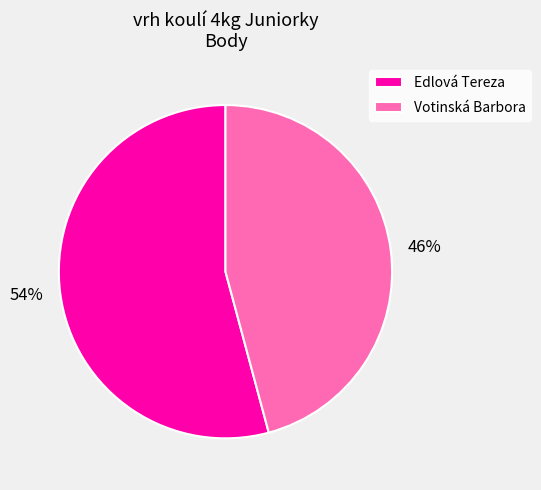

How many segments does this pie chart have?

2